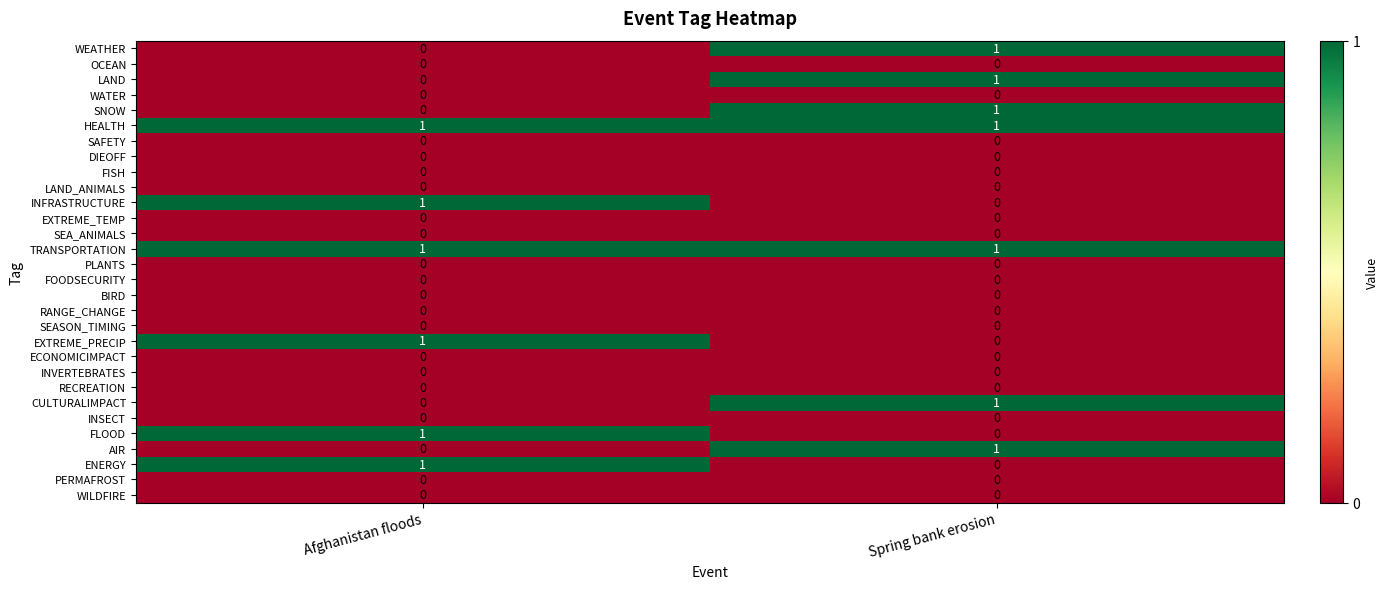

Is it true that DIEOFF equals 0 at Afghanistan floods?

True